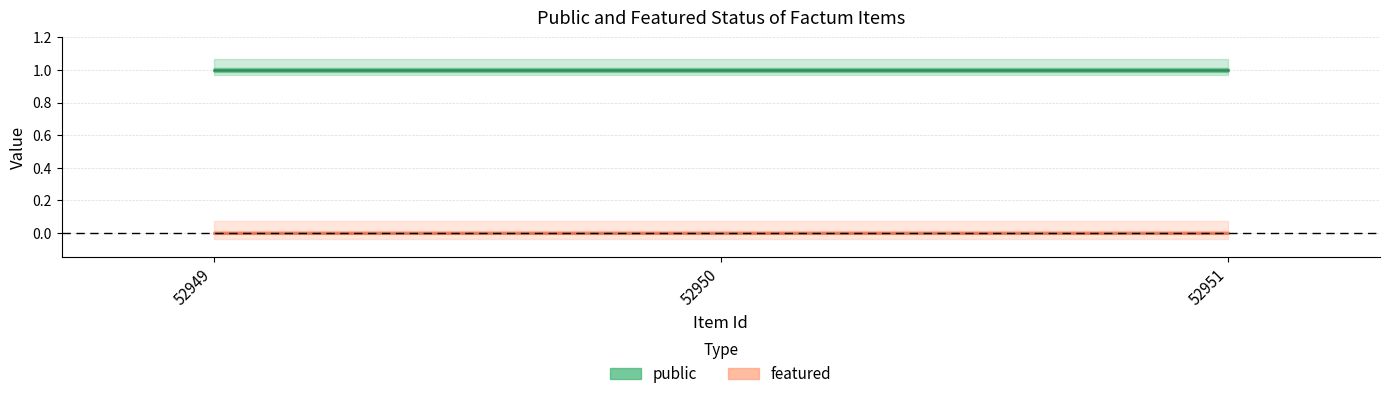

What is the sum of the public values at 52951 and 52949?

2